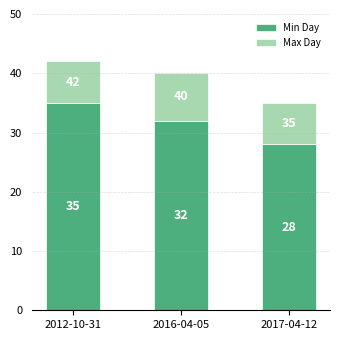

True or false: Min Day has a value of 35 at 2012-10-31.

True